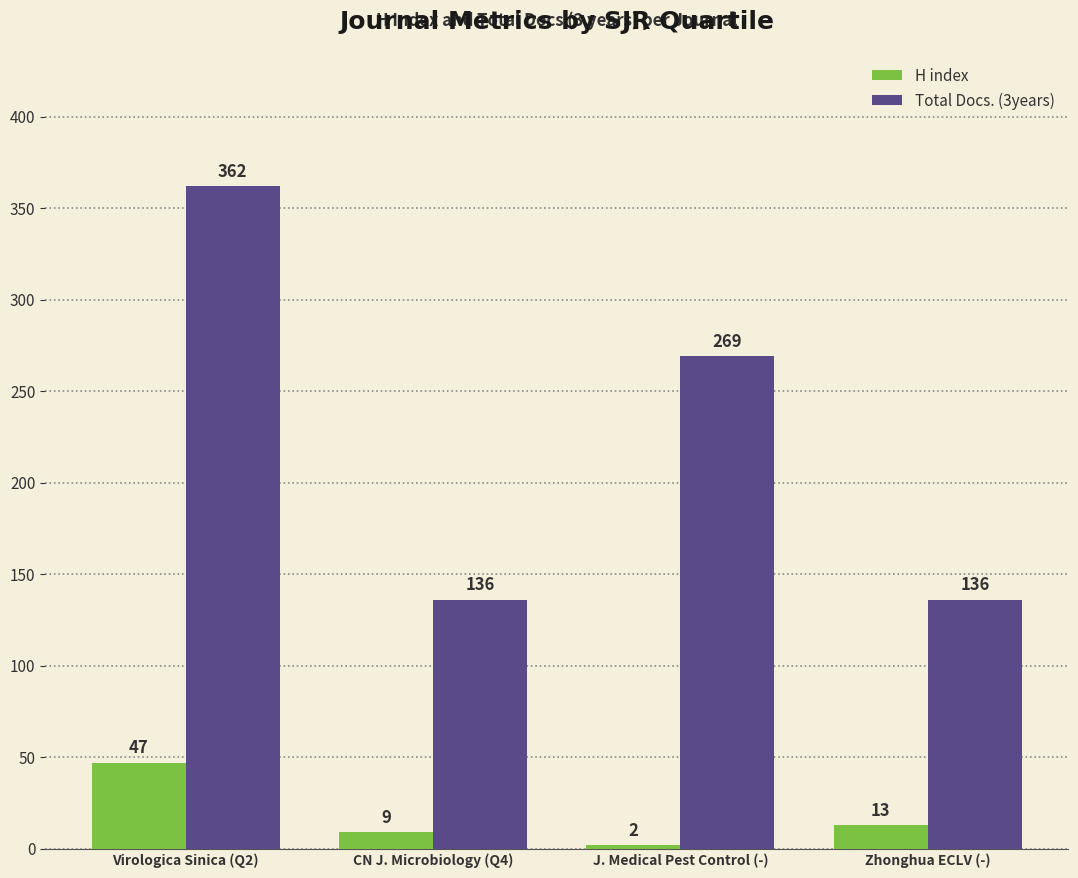

The value of Total Docs. (3years) at J. Medical Pest Control (-) is 269. True or false?

True